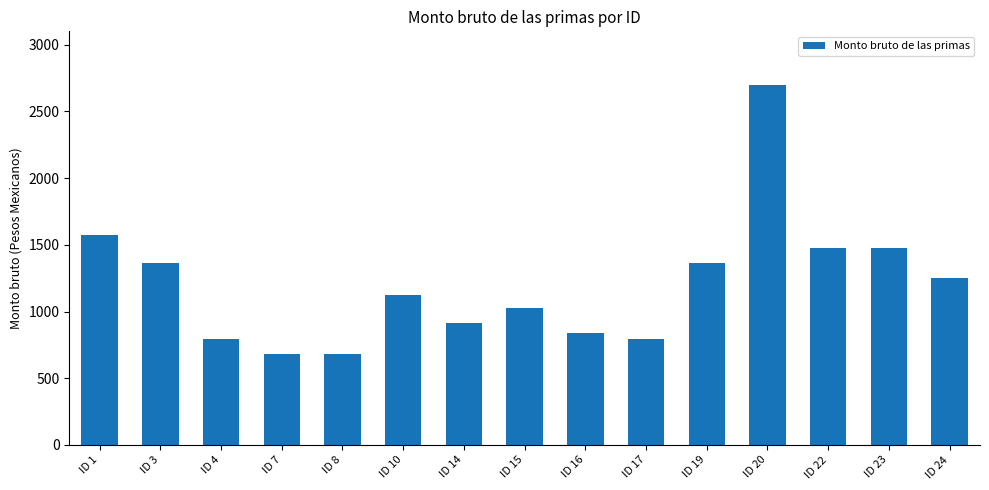

Approximately how many times larger is the value at ID 8 compared to ID 15?

0.7